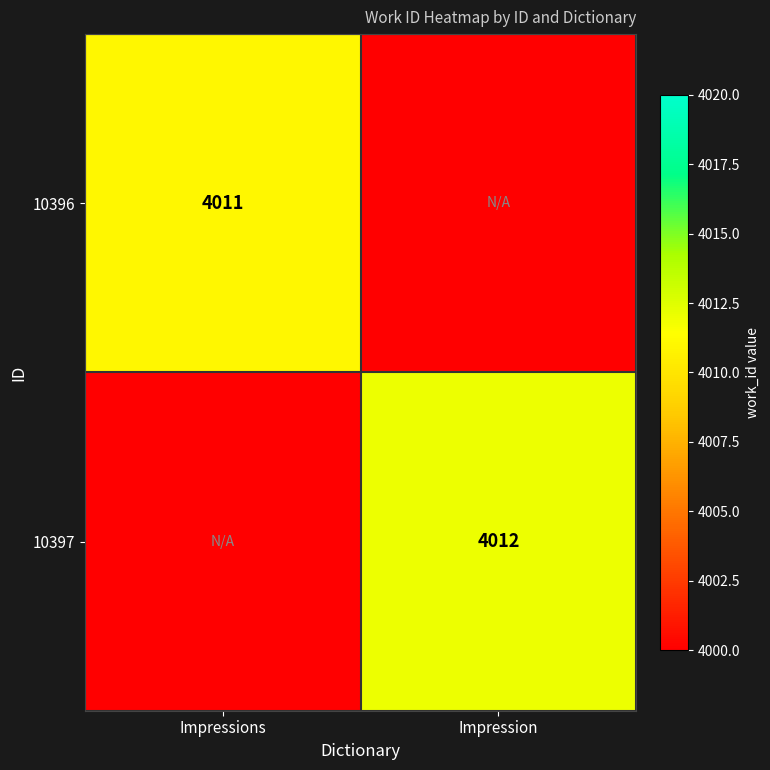

True or false: 10397 has a value of 4012 at Impression.

True